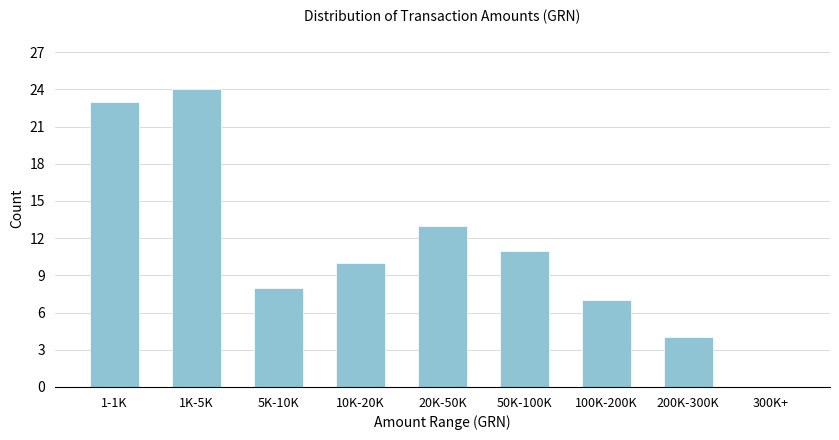

Reading left to right, extract all data points from this chart.

1-1K=23	1K-5K=24	5K-10K=8	10K-20K=10	20K-50K=13	50K-100K=11	100K-200K=7	200K-300K=4	300K+=0